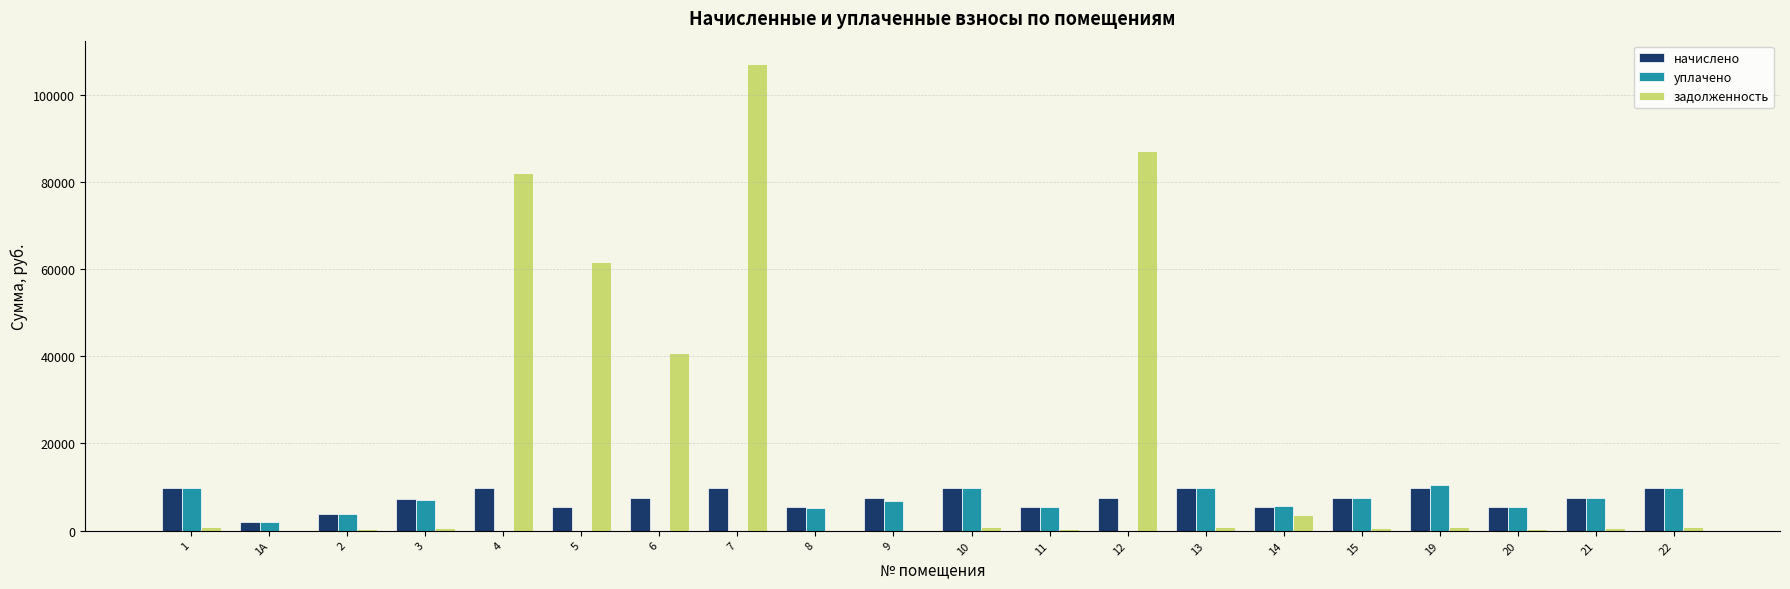

Does the chart contain stacked bars?

No